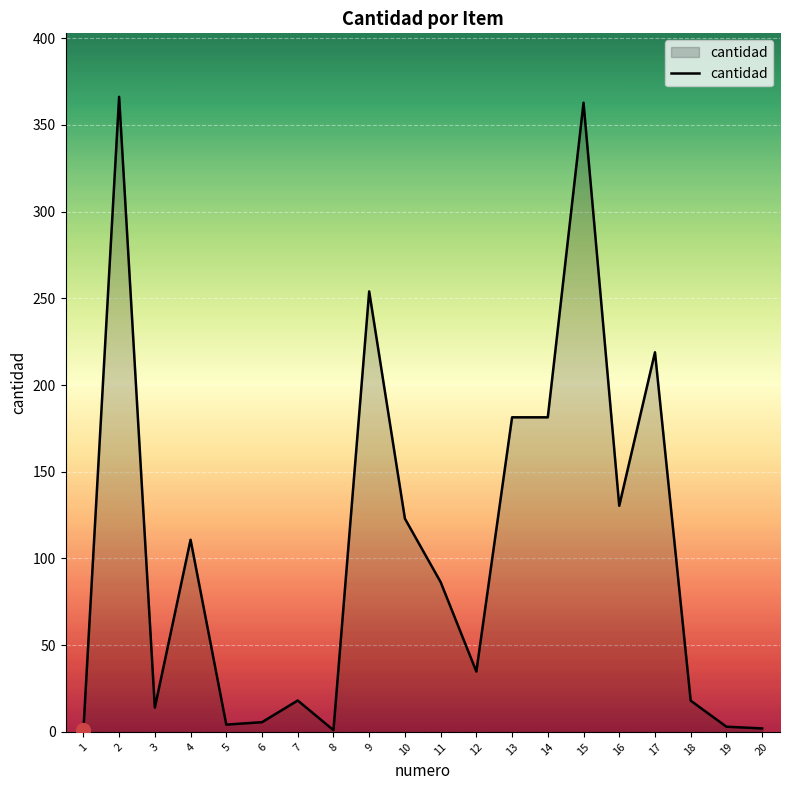

What is the difference between the maximum and minimum values?

365.2